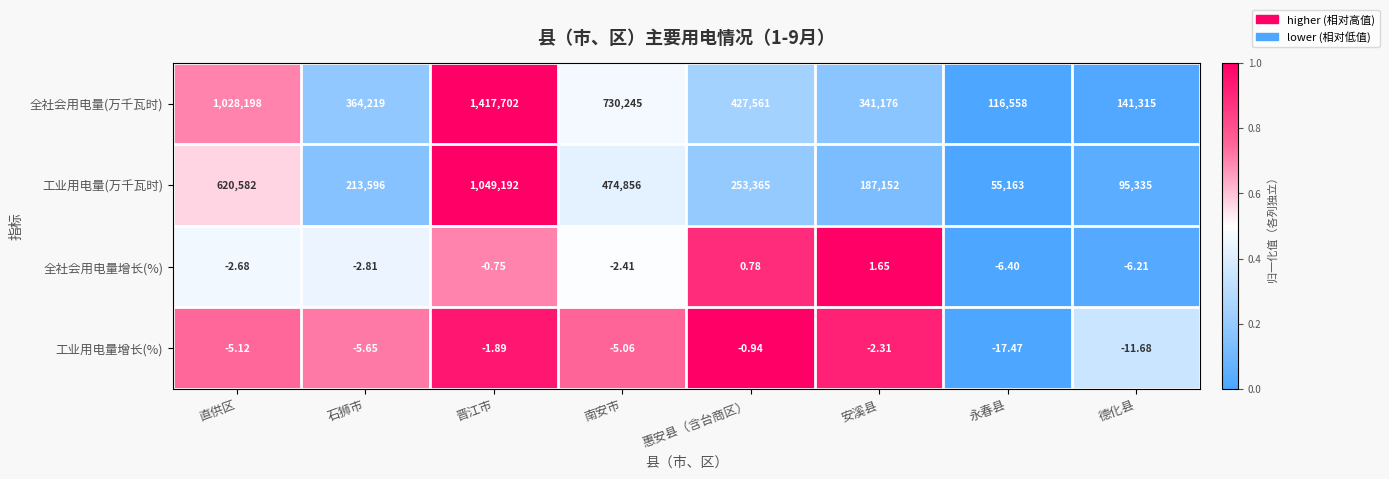

List the labels in order of 全社会用电量(万千瓦时) value, largest first.

晋江市, 直供区, 南安市, 惠安县（含台商区）, 石狮市, 安溪县, 德化县, 永春县